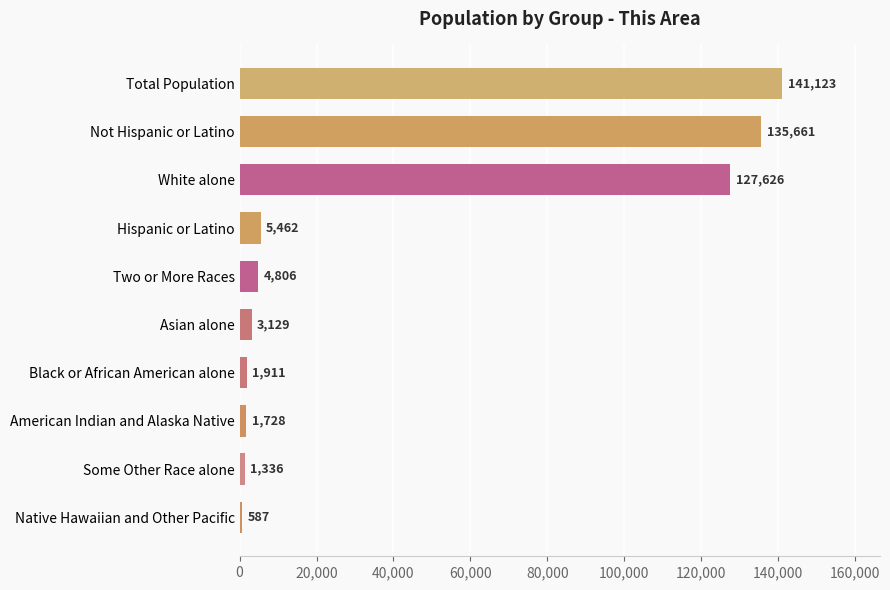

What is the difference between the maximum and second lowest values?

139787